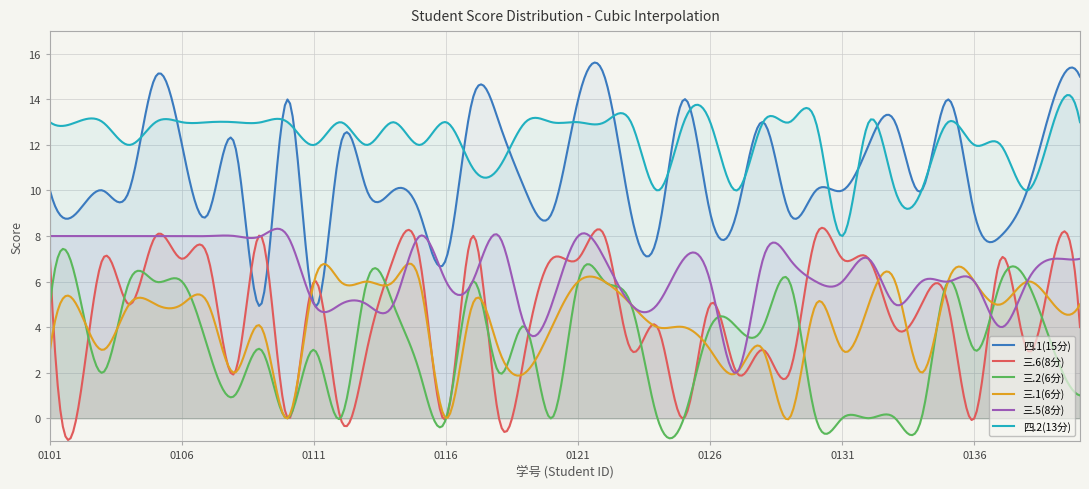

Rank the categories by 三.6(8分) value from highest to lowest.

2334120105, 2334120109, 2334120117, 2334120122, 2334120130, 2334120101, 2334120103, 2334120106, 2334120107, 2334120114, 2334120115, 2334120120, 2334120121, 2334120131, 2334120132, 2334120137, 2334120139, 2334120111, 2334120104, 2334120126, 2334120134, 2334120135, 2334120124, 2334120133, 2334120140, 2334120113, 2334120119, 2334120123, 2334120128, 2334120138, 2334120108, 2334120127, 2334120129, 2334120102, 2334120110, 2334120112, 2334120116, 2334120118, 2334120125, 2334120136